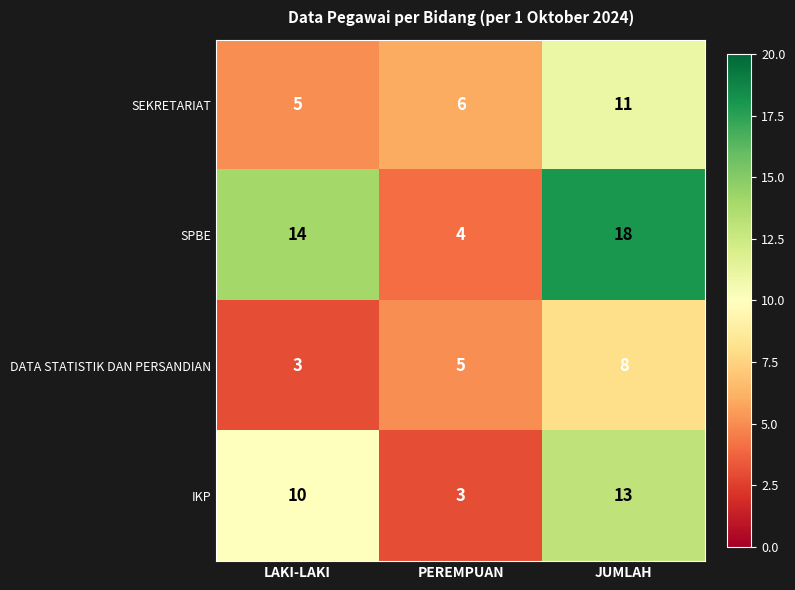

What value does the IKP series have at JUMLAH, to the nearest 10?

10